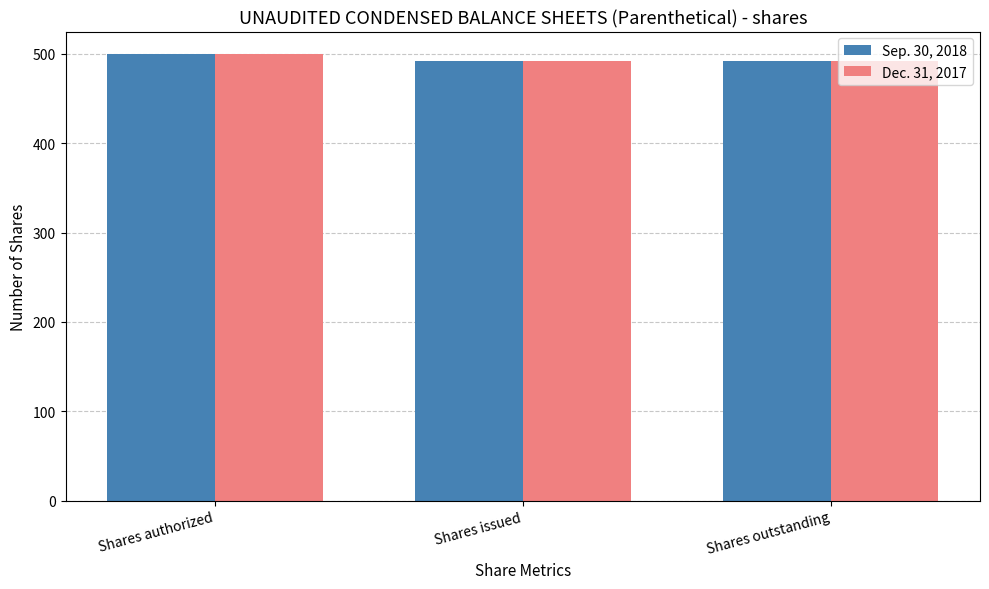

What are all the series names shown in the legend?

Sep. 30, 2018, Dec. 31, 2017